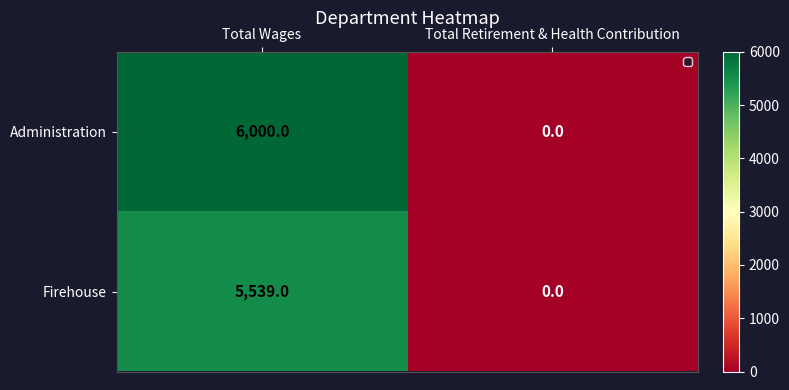

Which label corresponds to the largest value in the chart?

Total Wages